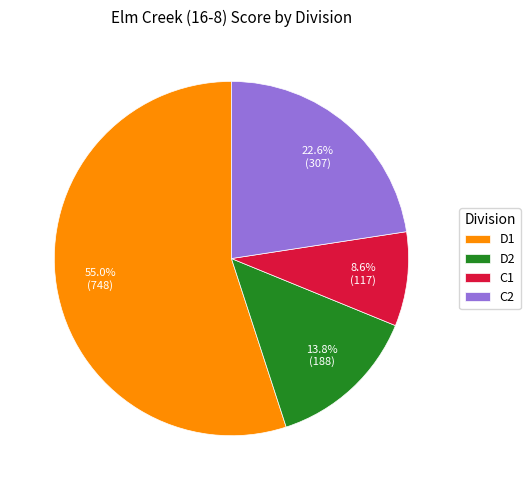

What percentage is NOT represented by C2?

77.4%